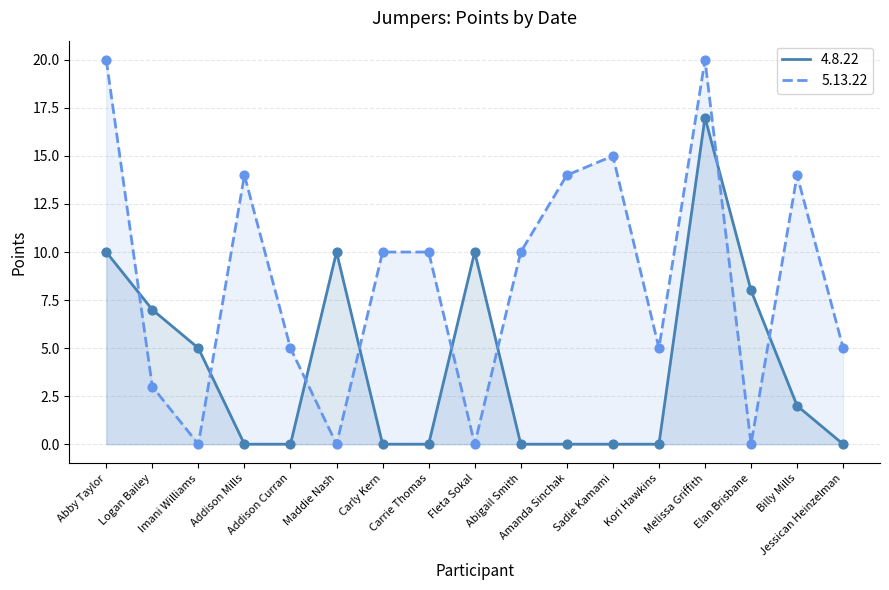

At how many categories does at least one series exceed 4?

17